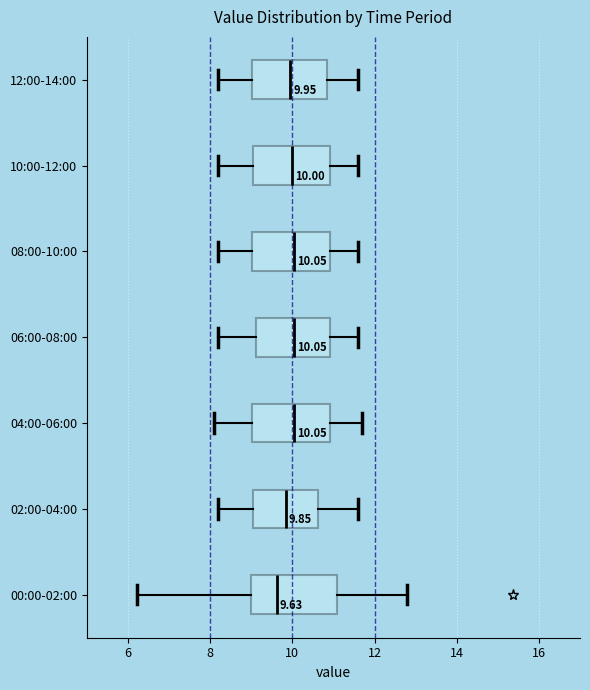

Which box has the furthest to the left median line?

00:00-02:00